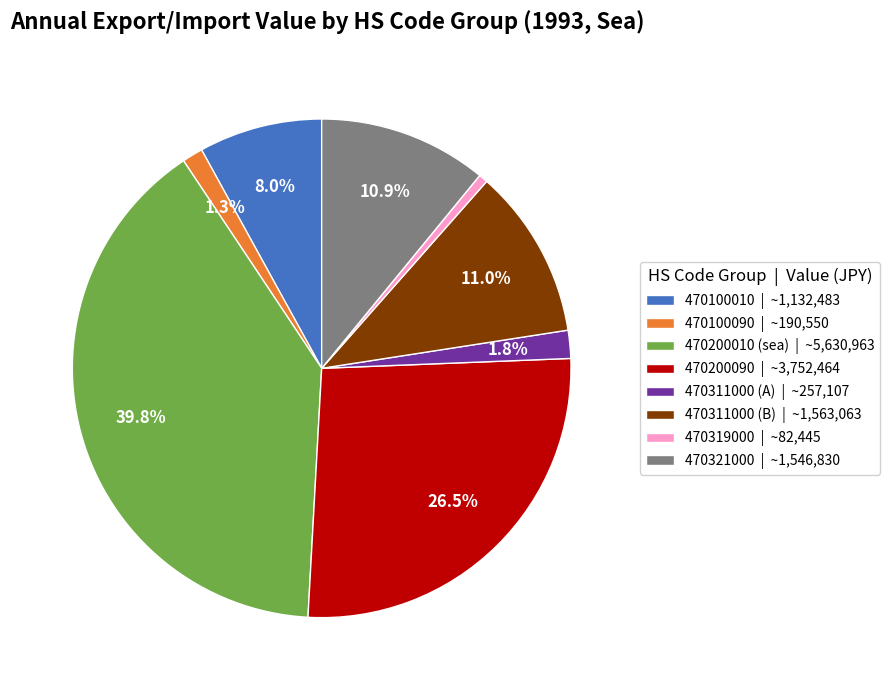

What is the largest slice in the pie chart?

470200010 (sea) | ~5,630,963